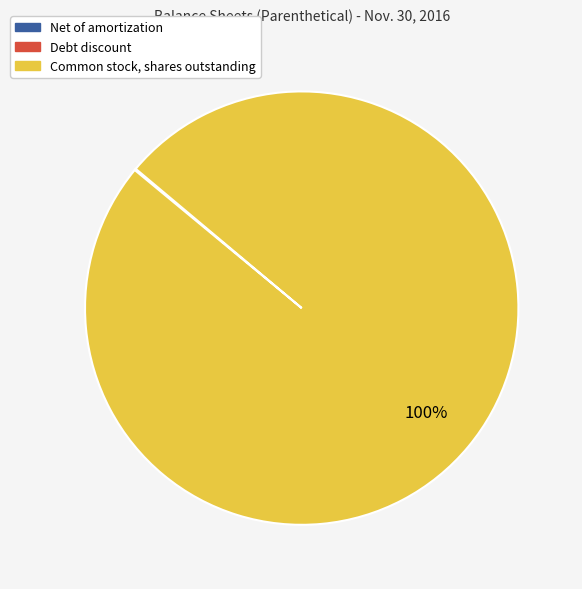

To the nearest percent, what is the difference between the largest and smallest slice percentages?

100%